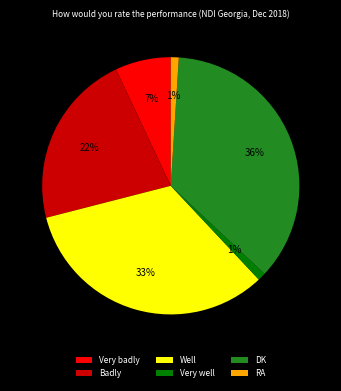

Count the number of slices in the pie.

6